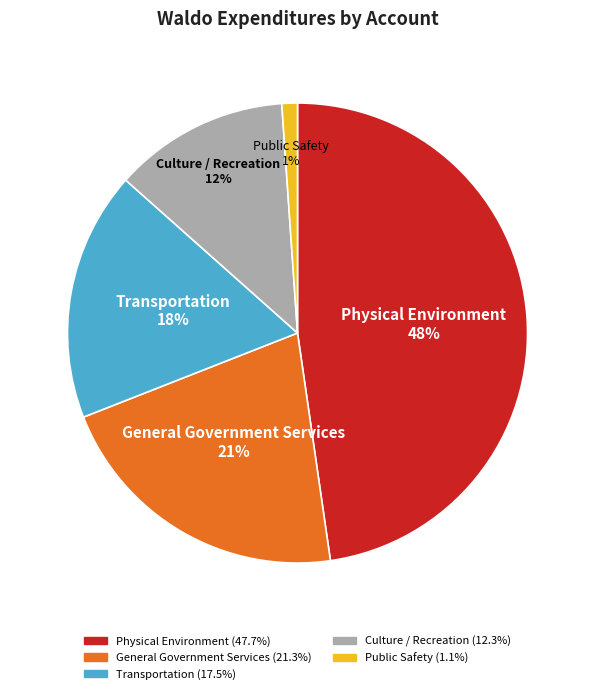

Which has a higher value, Physical Environment or Transportation?

Physical Environment